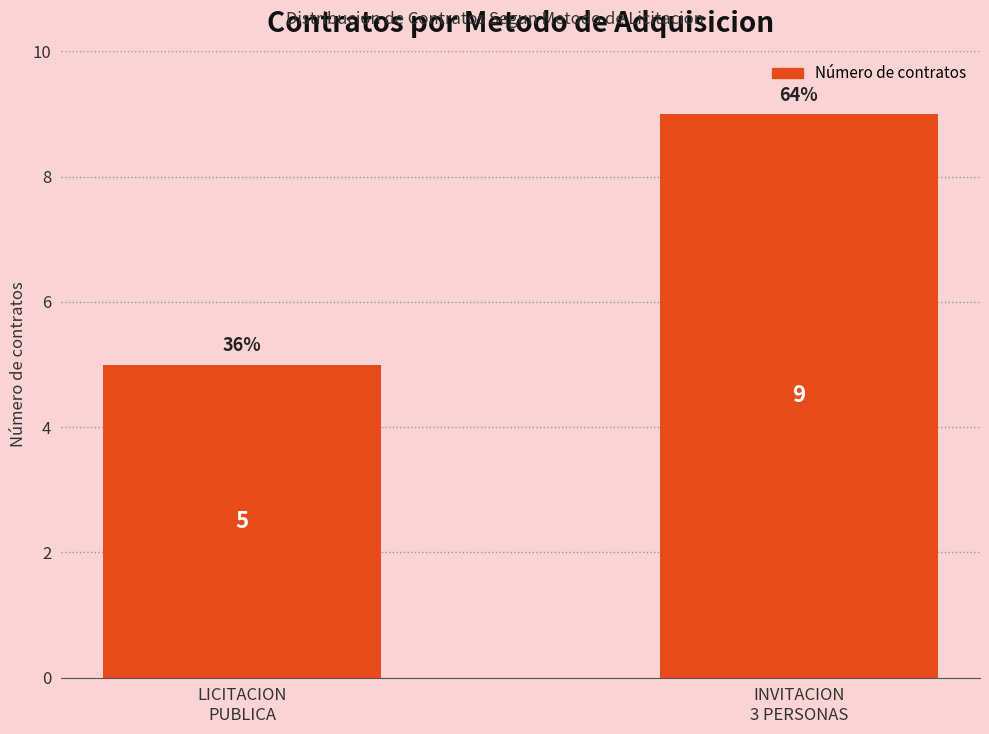

List the labels in order of value, largest first.

INVITACION
3 PERSONAS, LICITACION
PUBLICA